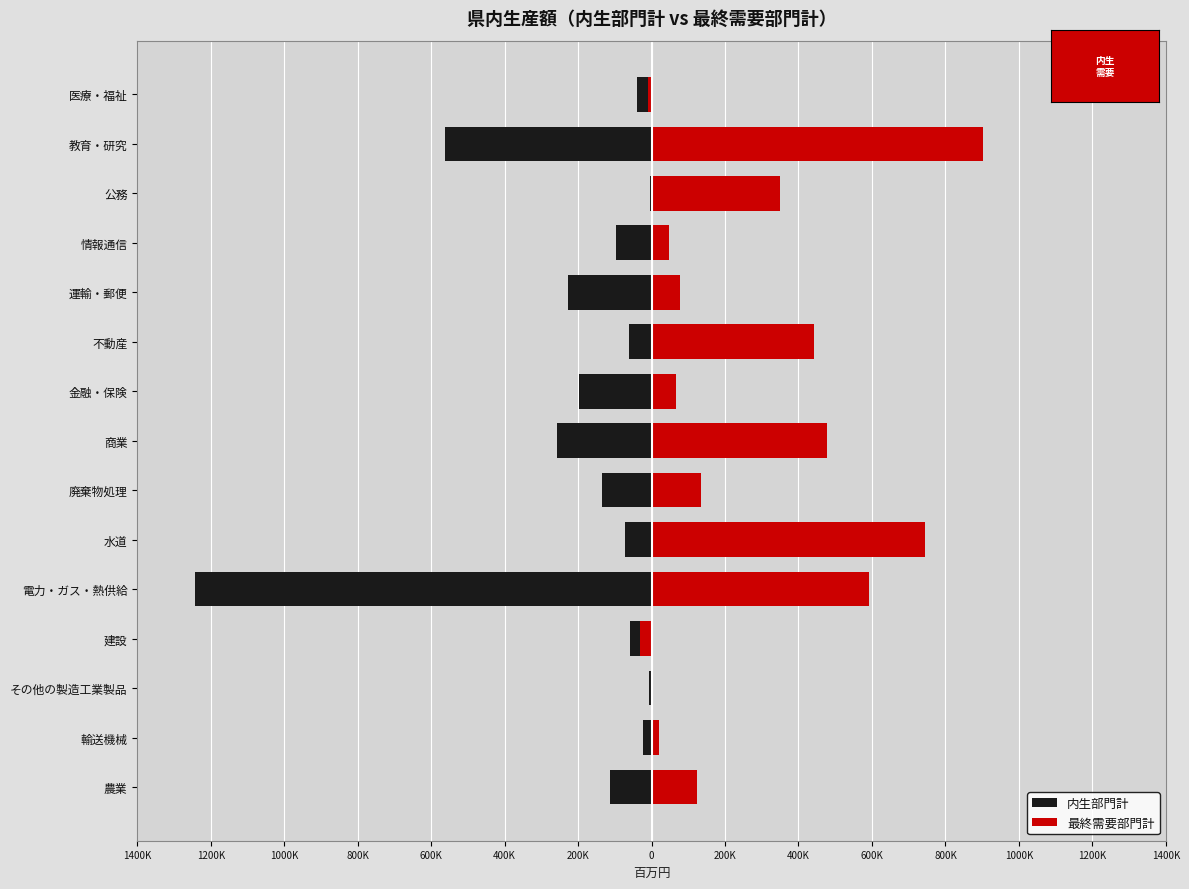

Which has a higher value, 建設 or 商業?

建設